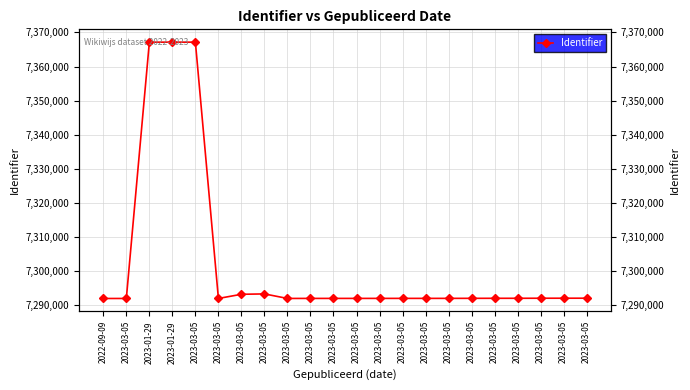

What is the sum of all values?

160652227